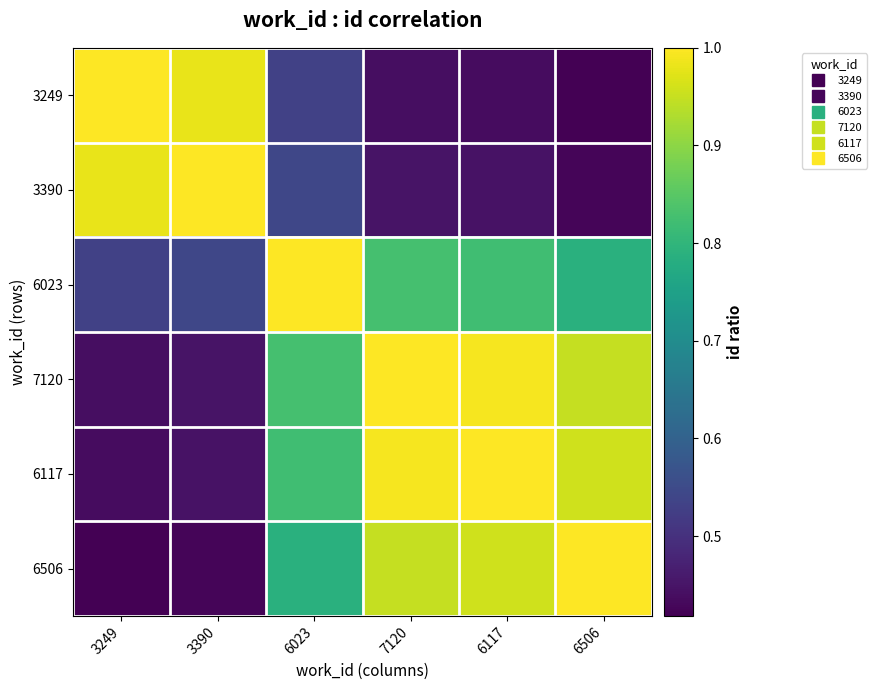

What is the difference between the highest and lowest values at 3249?

0.6